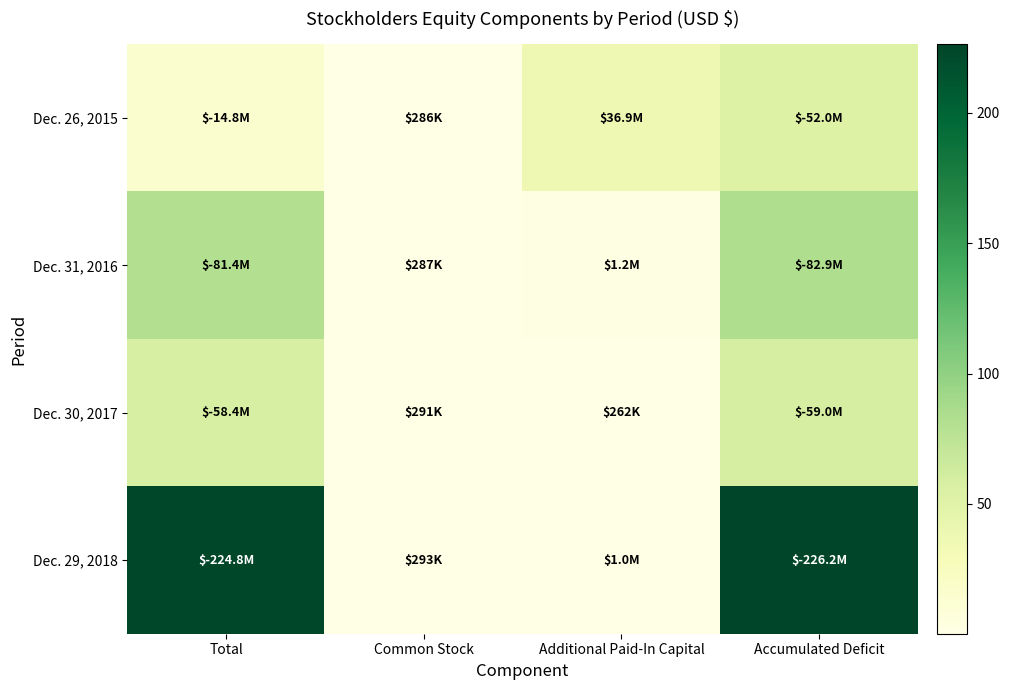

What is the total value across all series at Additional Paid-In Capital?

39.4